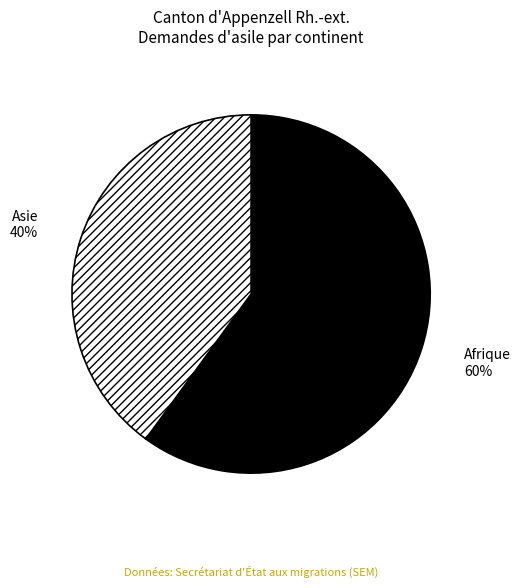

Do Asie and Afrique together represent more than half of the pie?

Yes